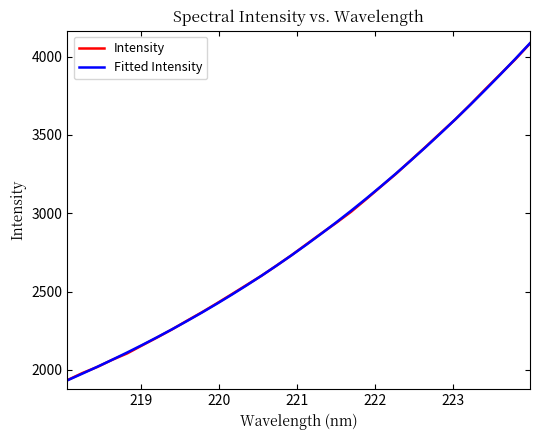

How many times do Fitted Intensity and Intensity cross each other?

9